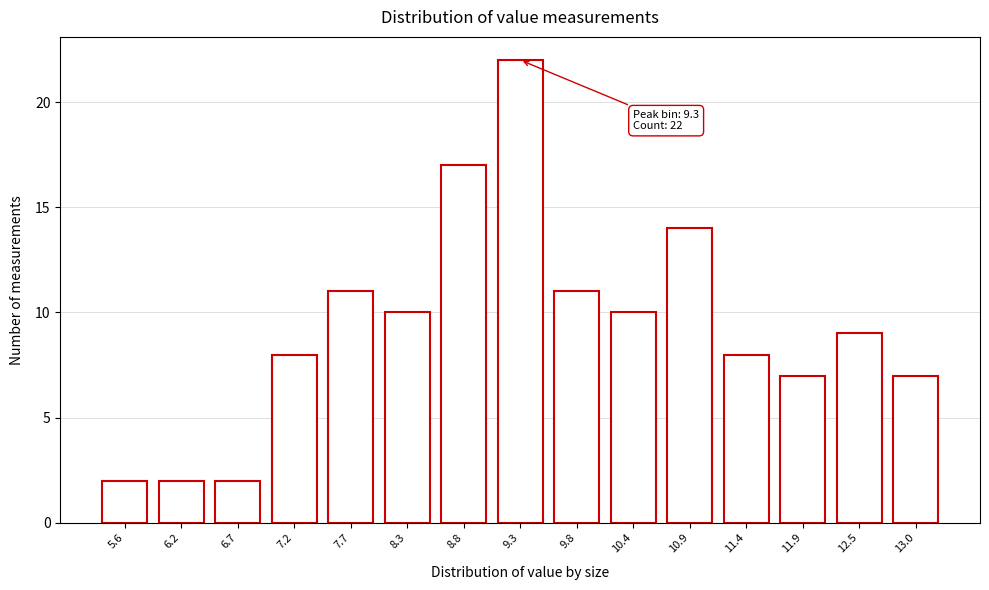

Reading left to right, list all the values displayed in this chart.

5.6=2	6.2=2	6.7=2	7.2=8	7.7=11	8.3=10	8.8=17	9.3=22	9.8=11	10.4=10	10.9=14	11.4=8	11.9=7	12.5=9	13.0=7